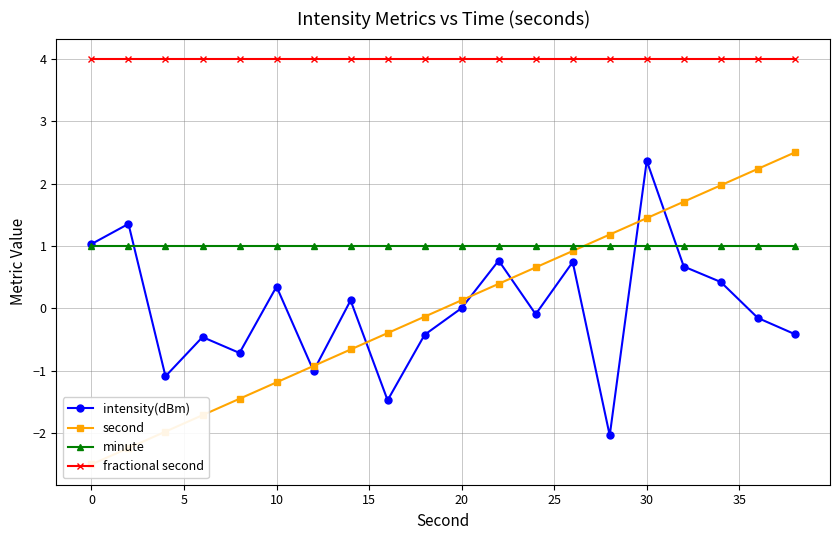

True or false: second and fractional second intersect in this chart.

False